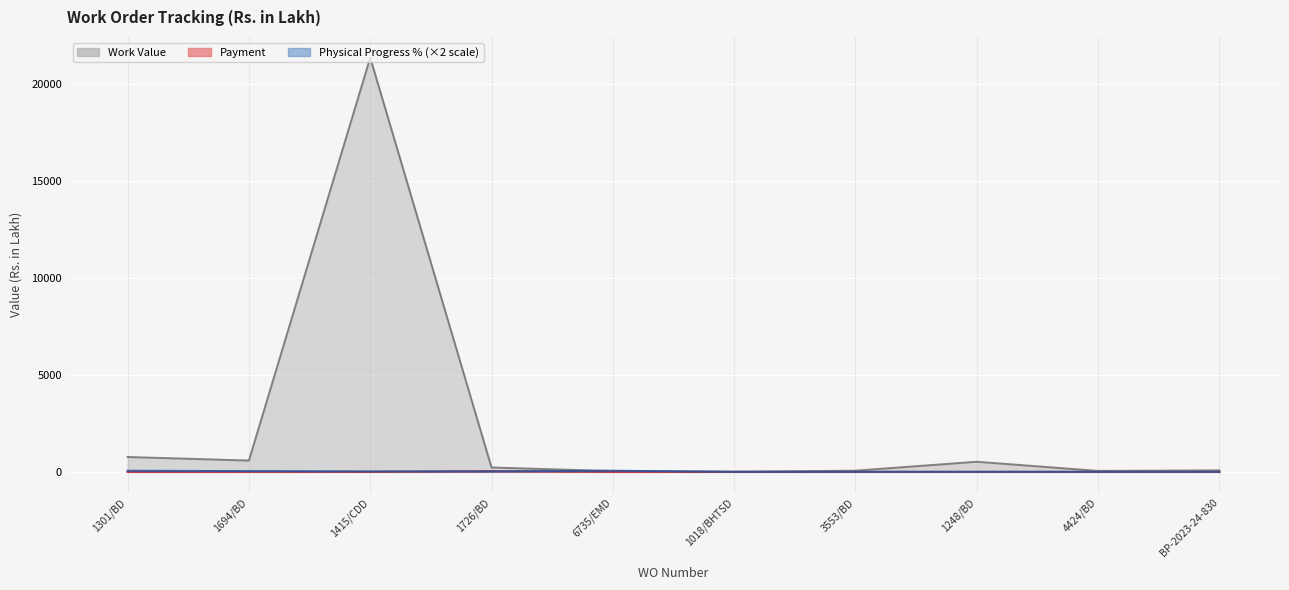

How many lines are shown in the chart?

3